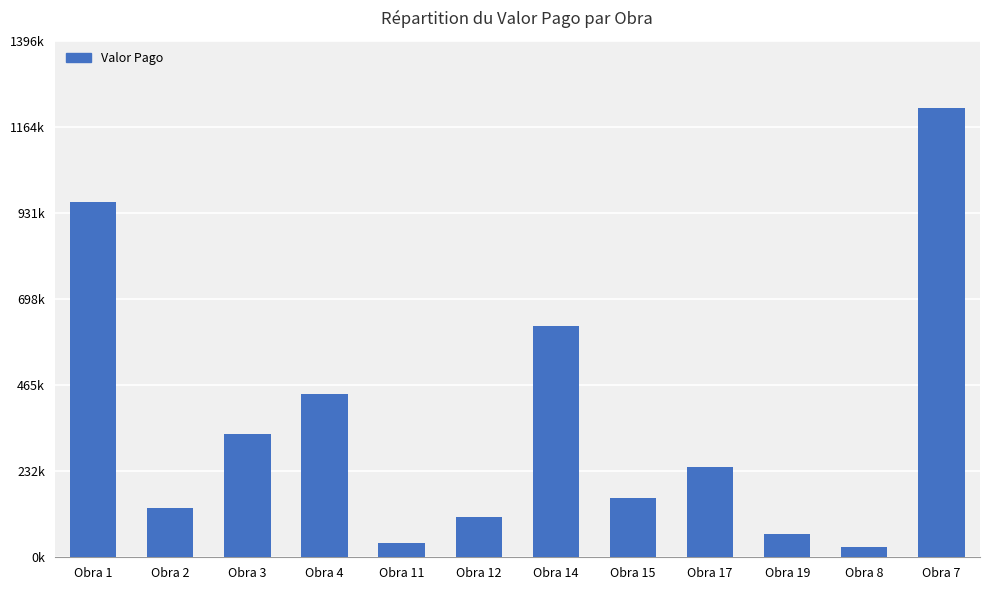

What is the value of the 9th bar from the left?

245170.0